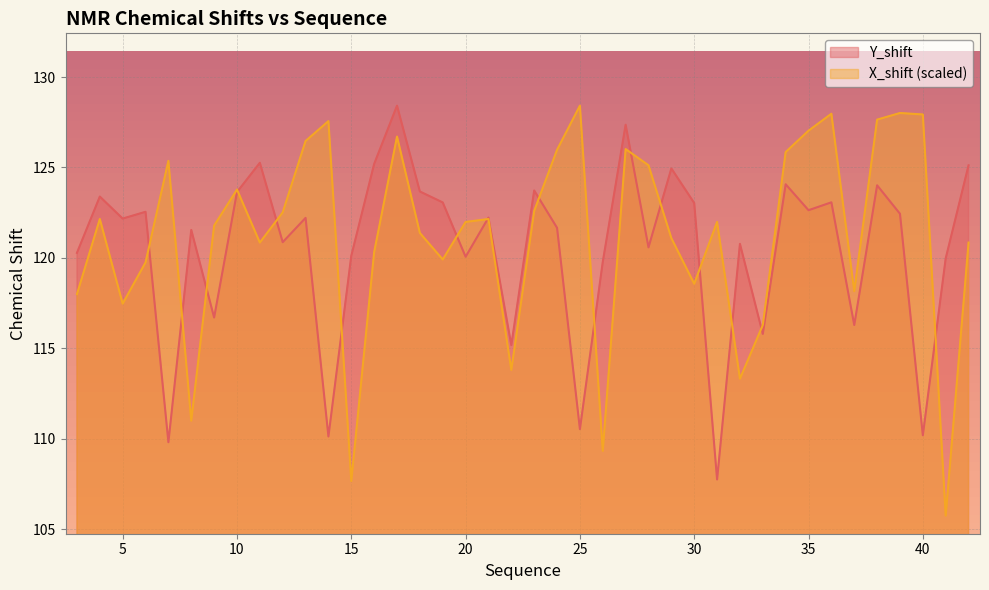

Is the value of X_shift at 40 greater than the value of Y_shift at 5?

Yes